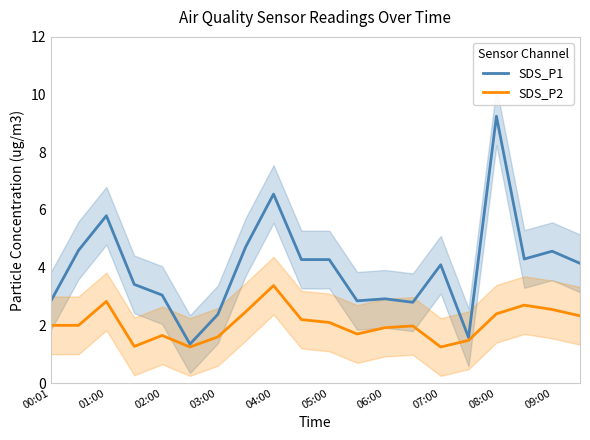

What is the total value across all series at 15?

3.1